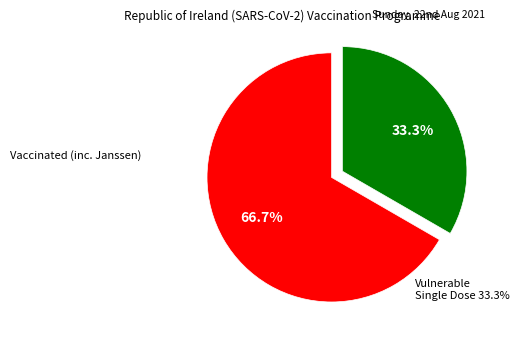

Is there a majority slice in this chart?

Yes